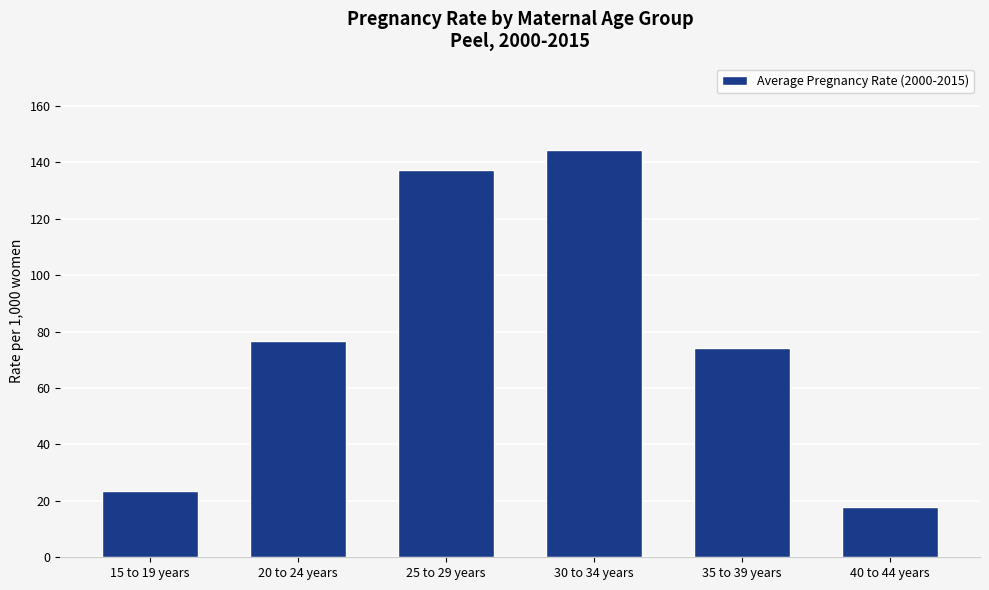

How many bars are there in total?

6